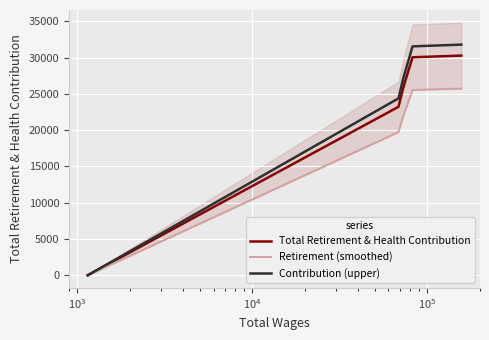

What is the highest value of the Contribution (upper) series?

31785.6